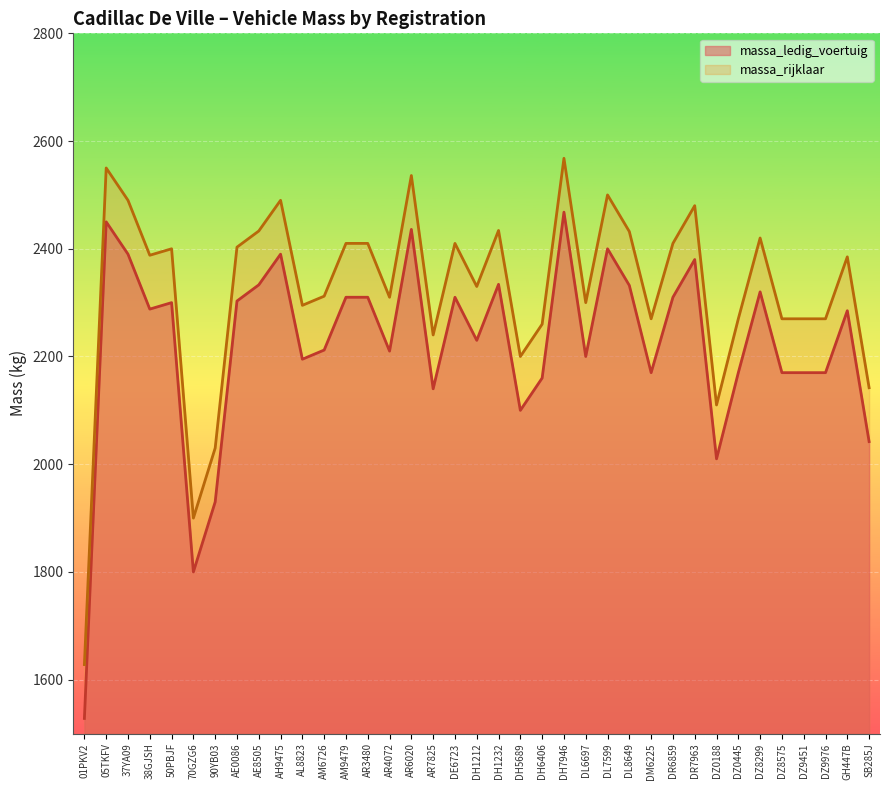

Reading left to right, what are all the values shown in this chart?

massa_ledig_voertuig: 1528	2450	2390	2288	2300	1800	1930	2303	2333	2390	2195	2212	2310	2310	2210	2436	2140	2310	2230	2334	2100	2160	2468	2200	2400	2332	2170	2310	2380	2010	2170	2320	2170	2170	2170	2285	2042
massa_rijklaar: 1628	2550	2490	2388	2400	1900	2030	2403	2433	2490	2295	2312	2410	2410	2310	2536	2240	2410	2330	2434	2200	2260	2568	2300	2500	2432	2270	2410	2480	2110	2270	2420	2270	2270	2270	2385	2142